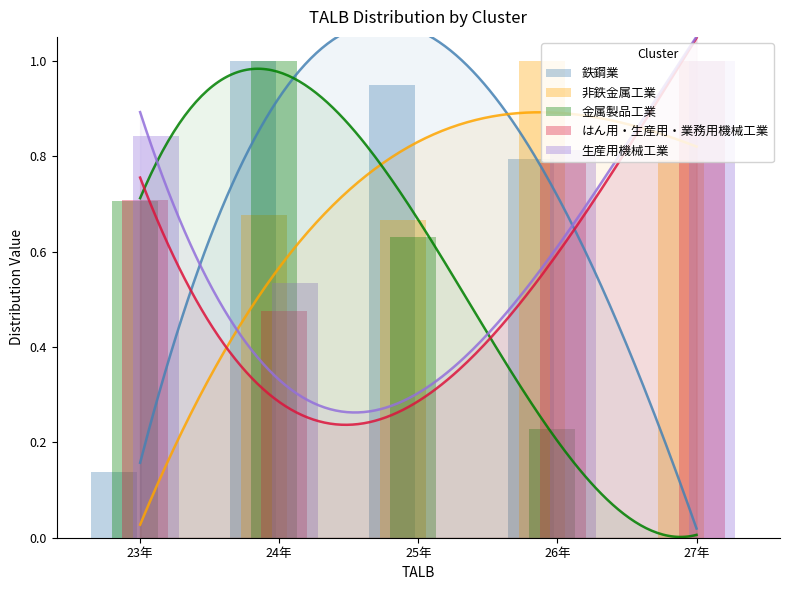

Rank the series by their maximum value, from lowest to highest.

鉄鋼業, 非鉄金属工業, 金属製品工業, はん用・生産用・業務用機械工業, 生産用機械工業